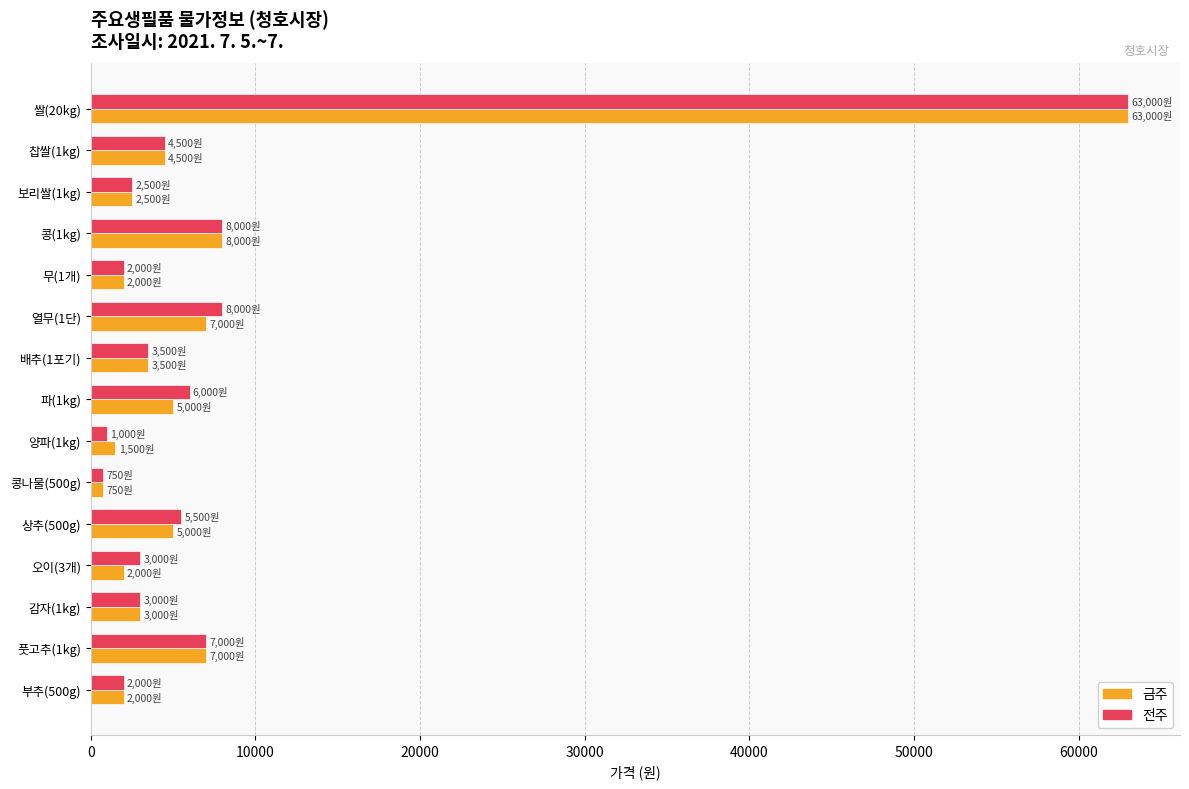

What is the highest value of the 금주 series?

63000